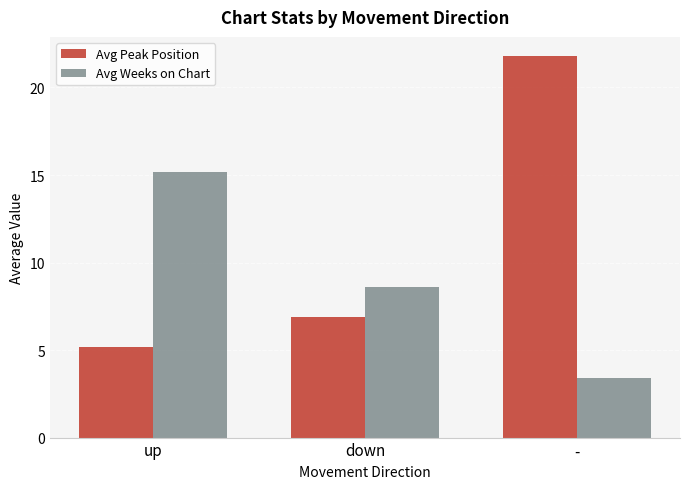

Is it true that Avg Peak Position equals 7.8 at up?

False